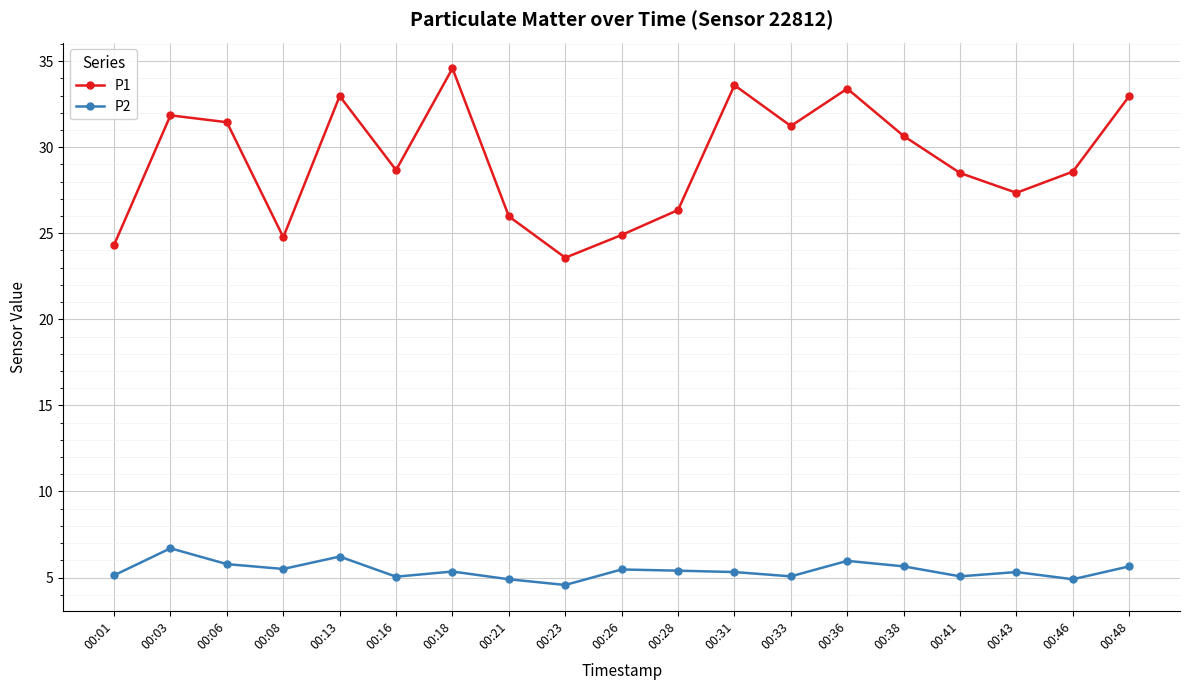

The value of P2 at 00:26 is 7.8. True or false?

False